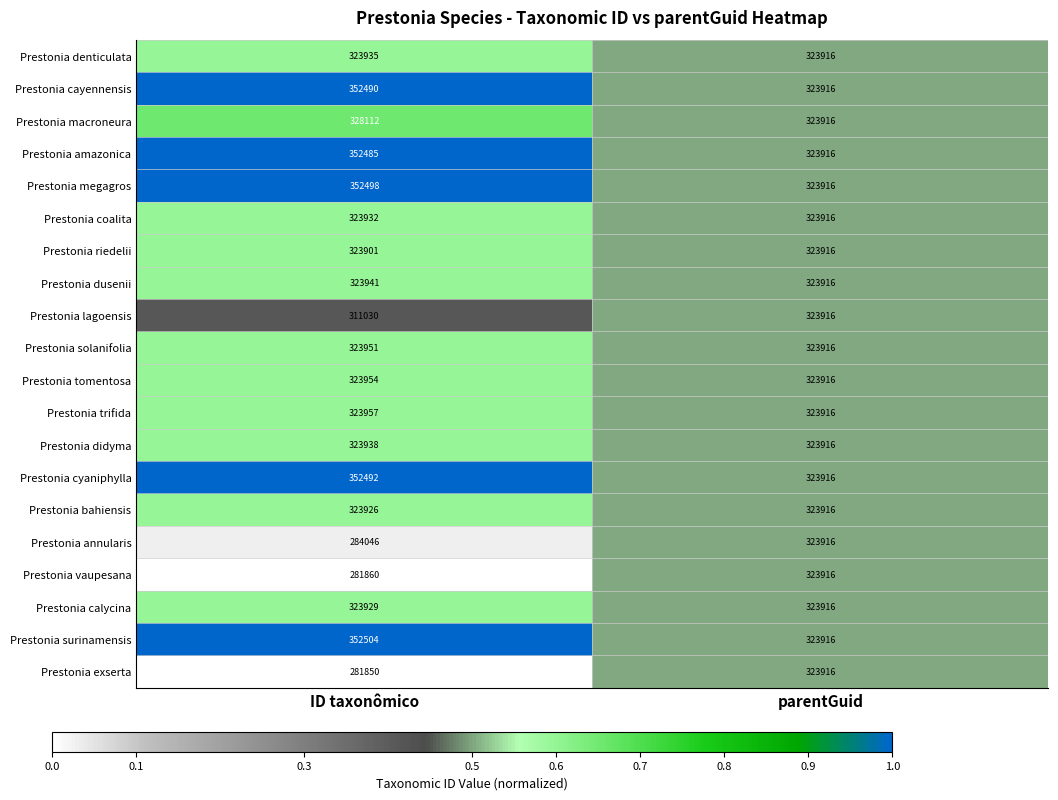

At which category is the sum across all series the highest?

ID taxonômico